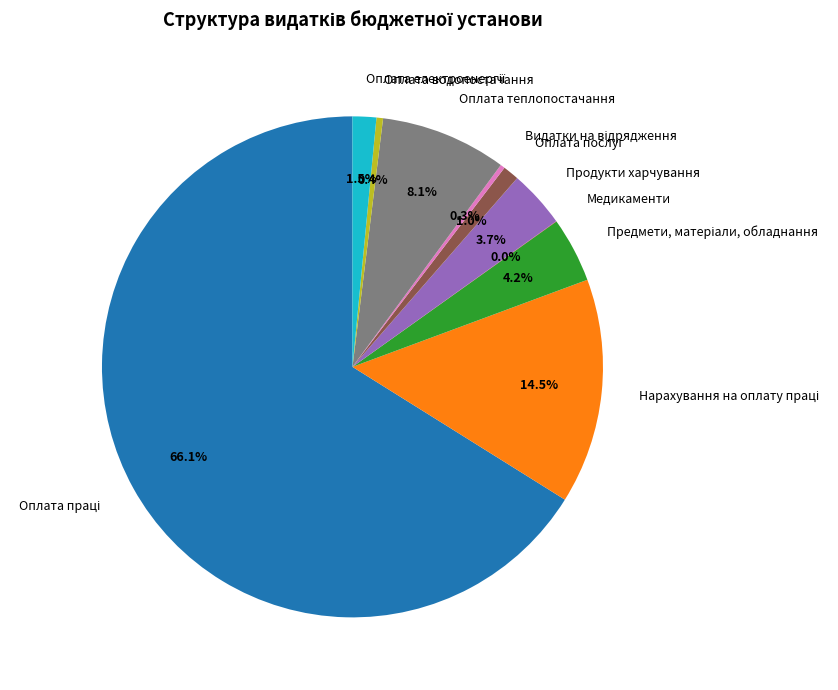

Is there a majority slice in this chart?

Yes